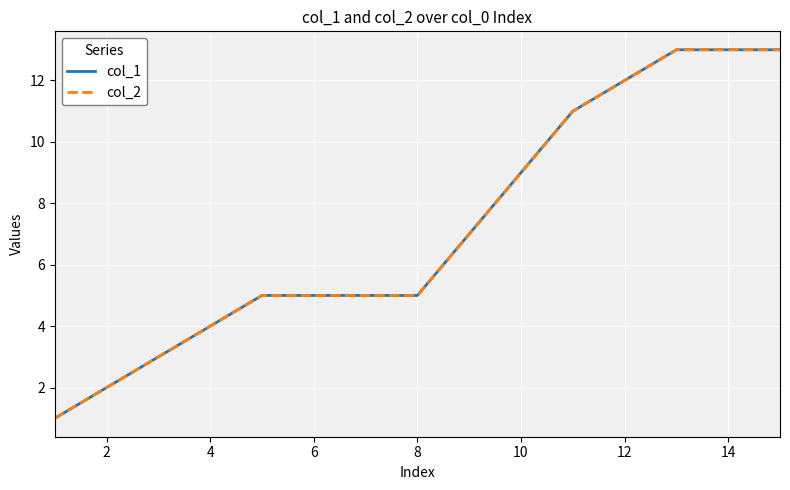

Is this an area chart (filled region under the line)?

No